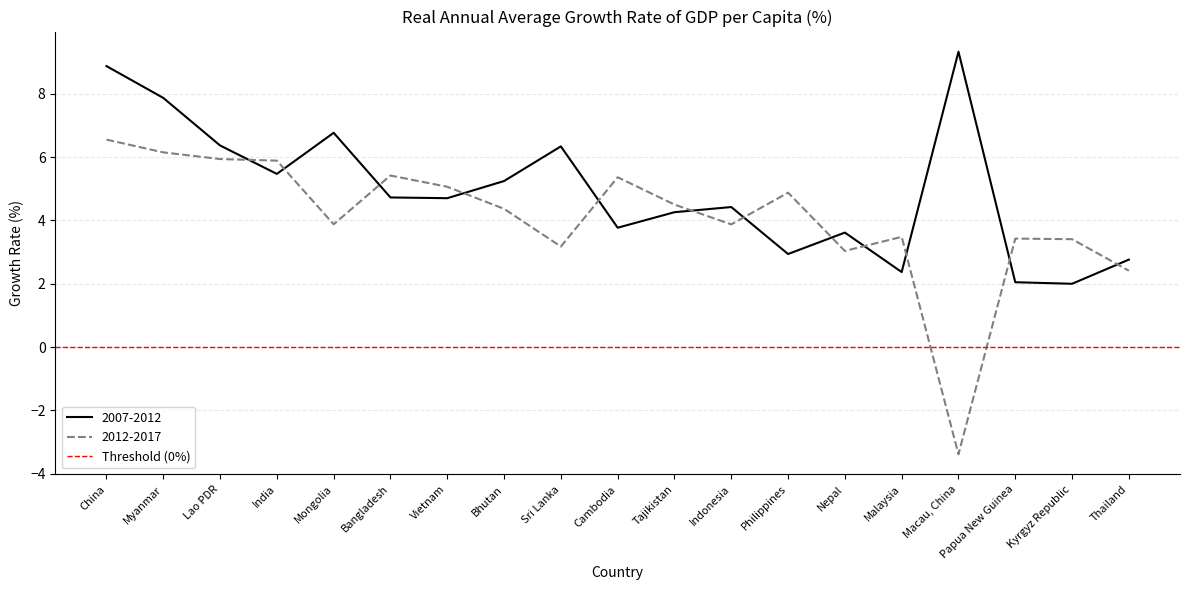

Is the value of 2007-2012 at Myanmar greater than the value of 2012-2017 at Philippines?

Yes